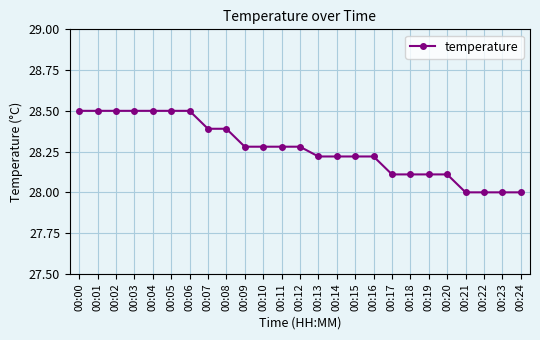

What is the change in value from 00:15 to 00:17?

-0.1